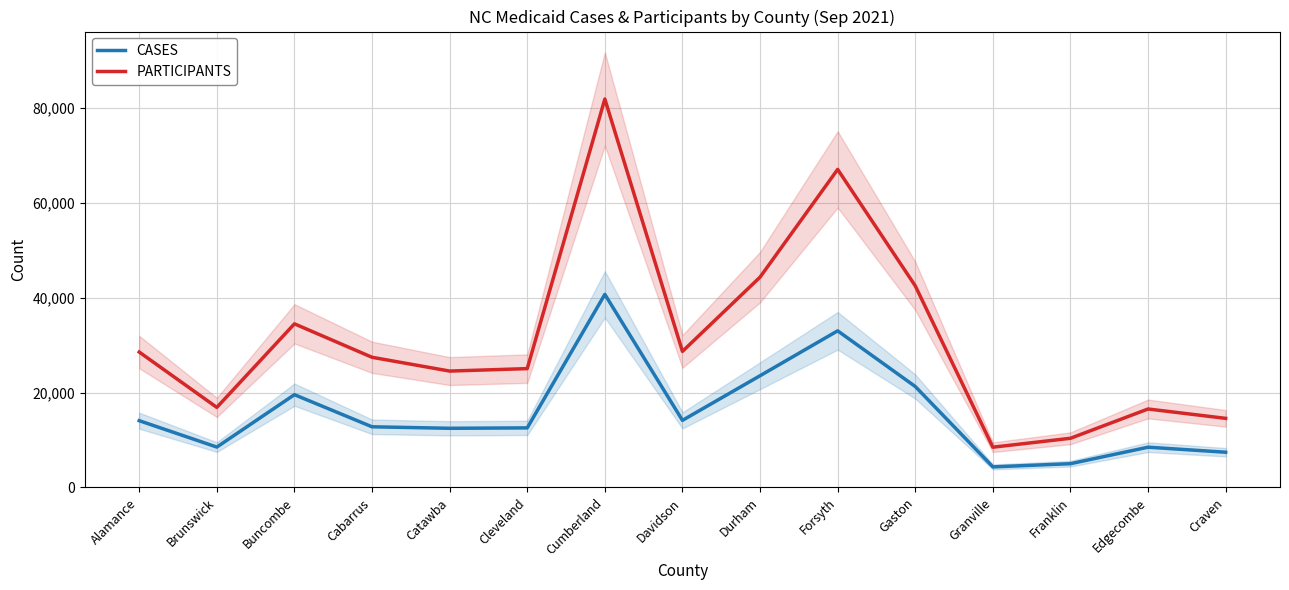

At which label is CASES closest to 22519?

Durham